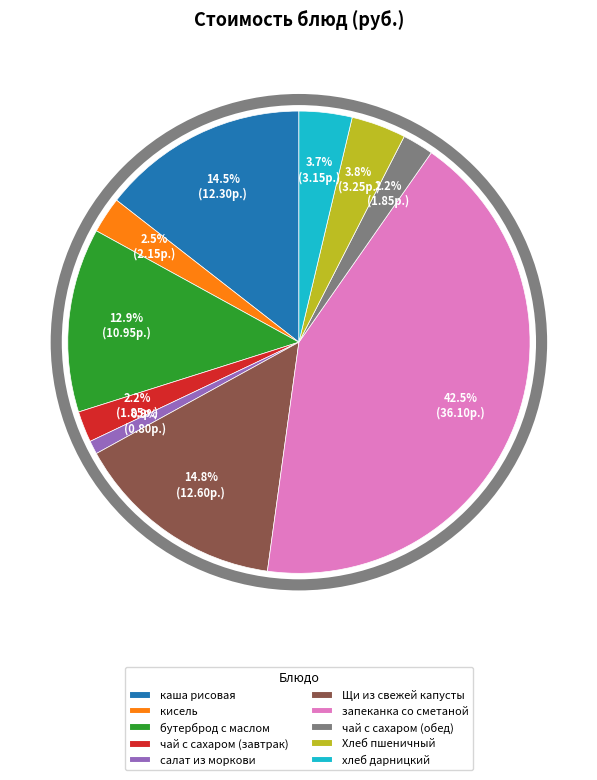

What percentage is the Хлеб пшеничный slice, to the nearest percent?

4%